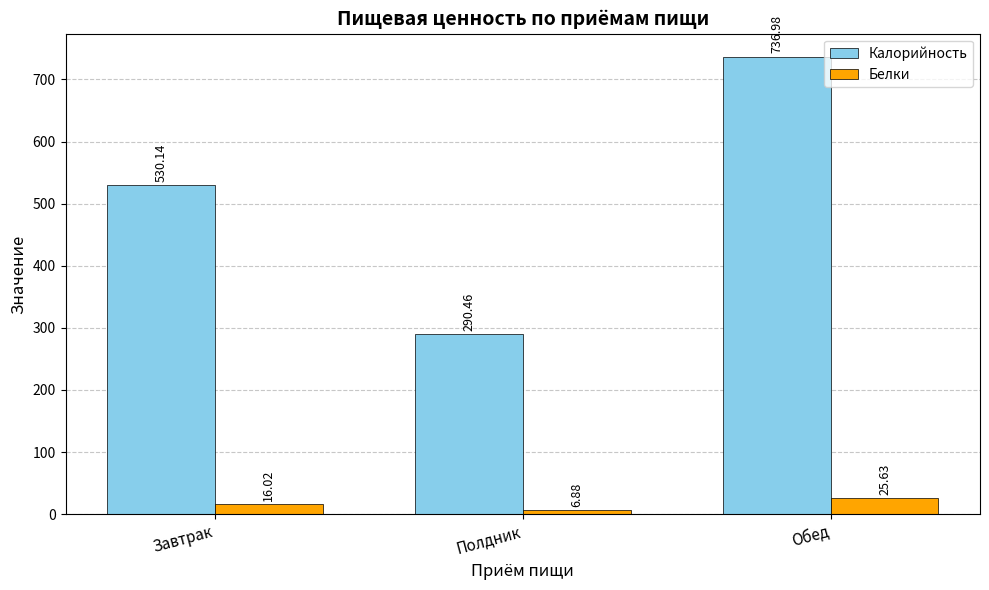

Does the chart contain any negative values?

No